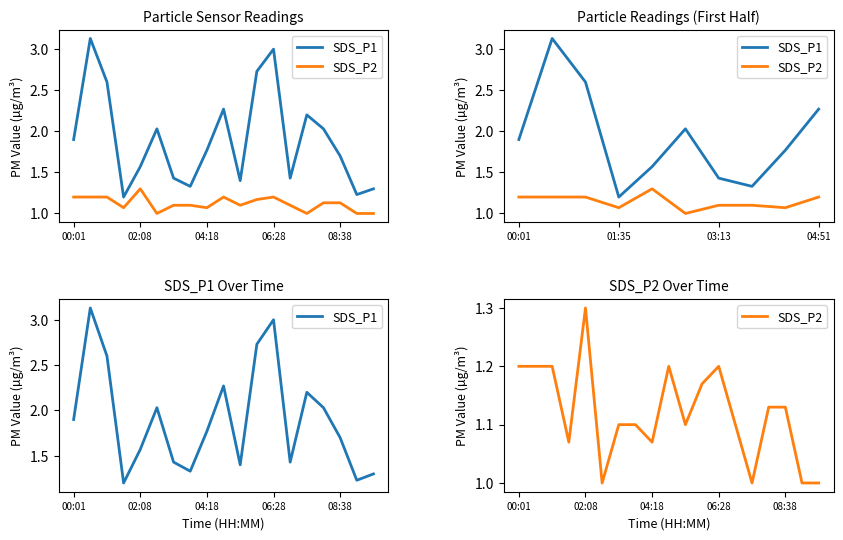

What is the difference between the second highest and second lowest values in the SDS_P2 series?

0.2